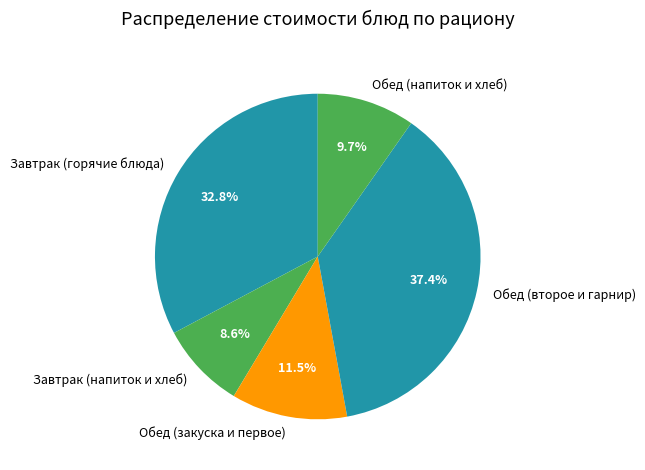

To the nearest percent, what is the difference between the largest and smallest slice percentages?

29%